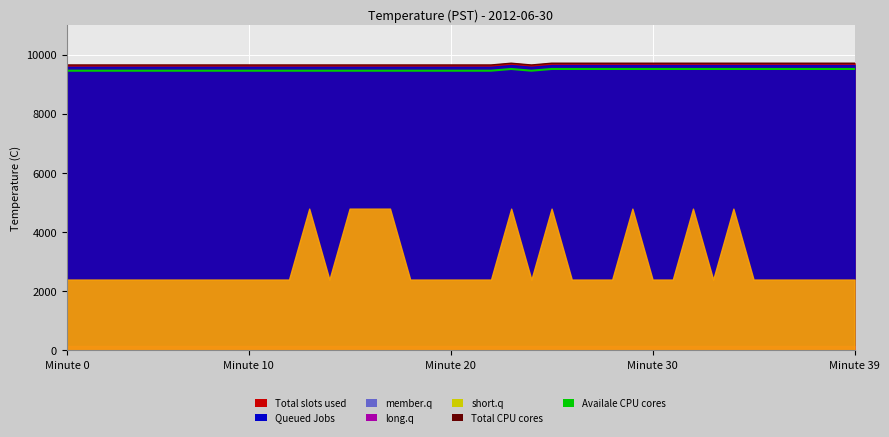

At how many categories does at least one series exceed 9474?

40